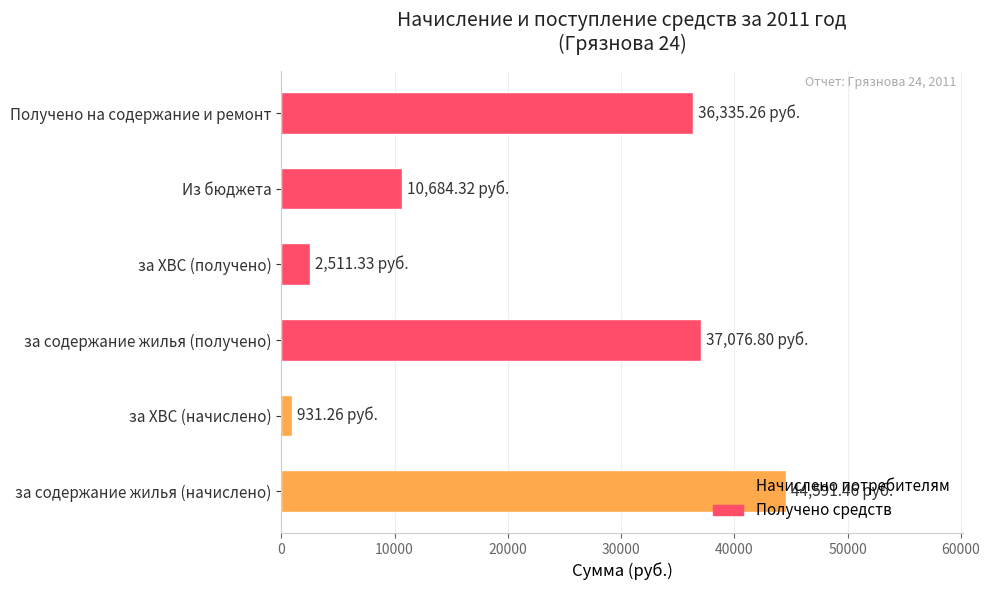

Which label corresponds to the smallest value in the chart?

за ХВС (начислено)